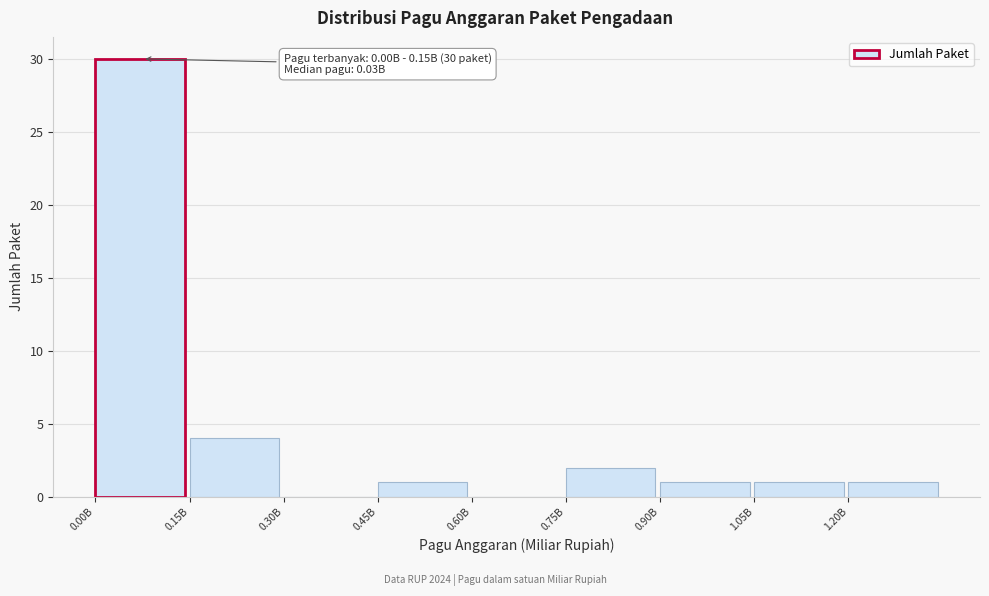

Reading left to right, what are all the values shown in this chart?

0.00B=30	0.15B=4	0.30B=0	0.45B=1	0.60B=0	0.75B=2	0.90B=1	1.05B=1	1.20B=1